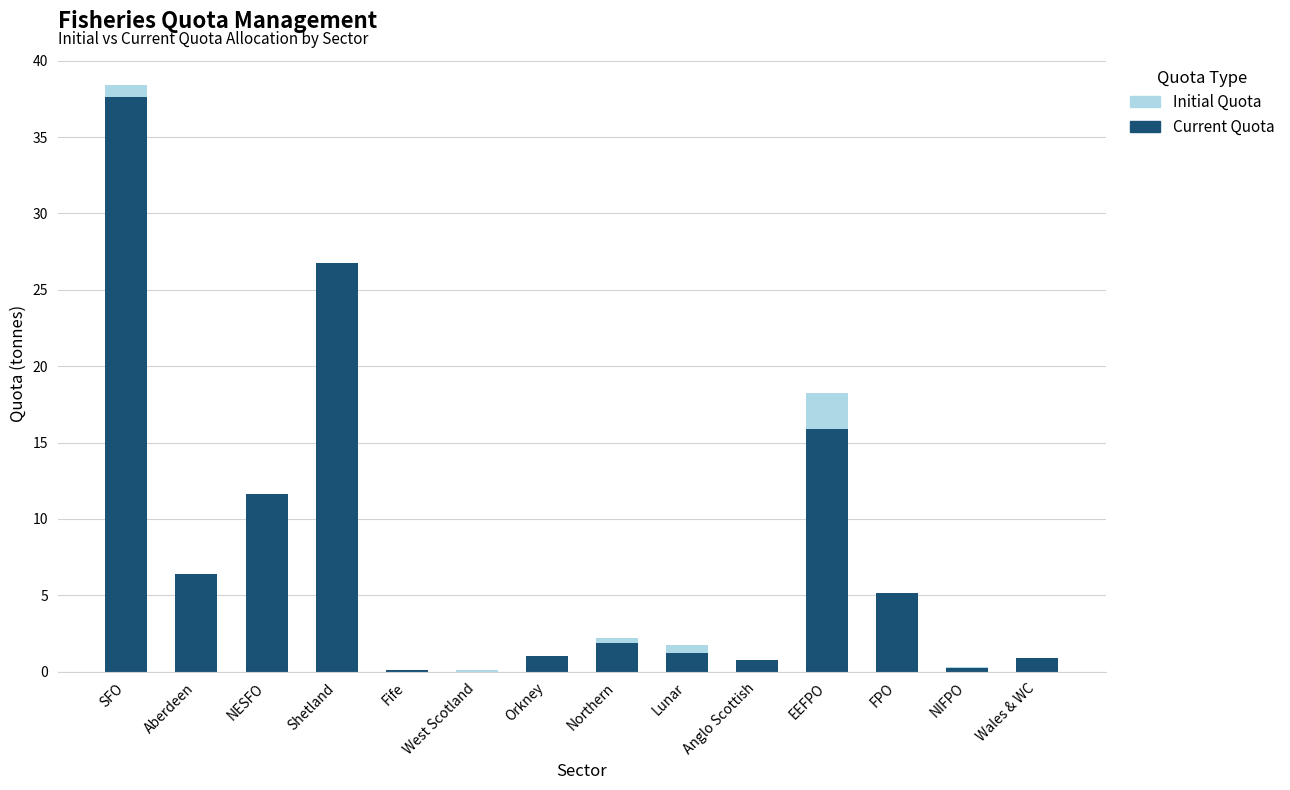

Is it true that Current Quota equals 37.6 at SFO?

True